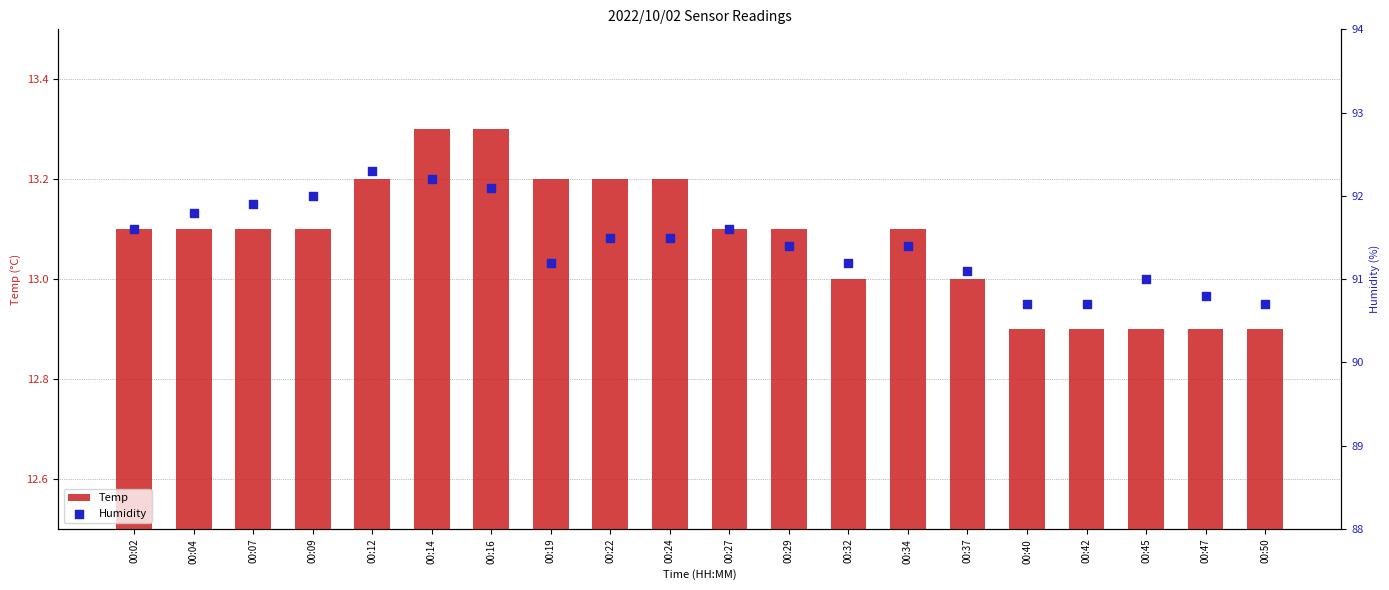

Which series has the largest total across all categories?

Humidity